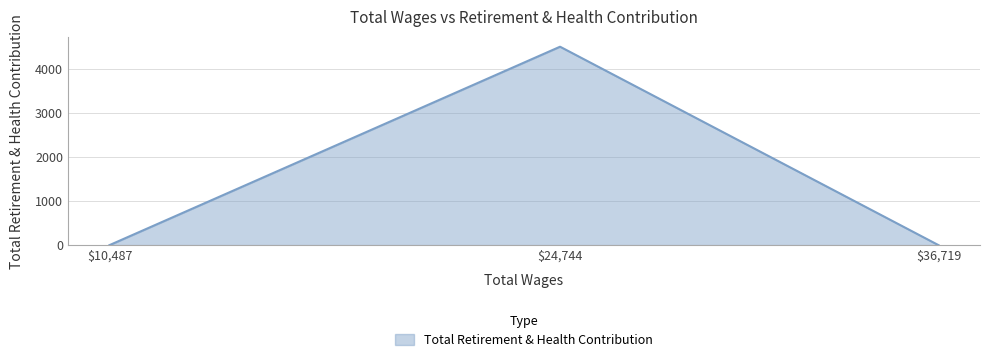

What is the sum of all values?

4516